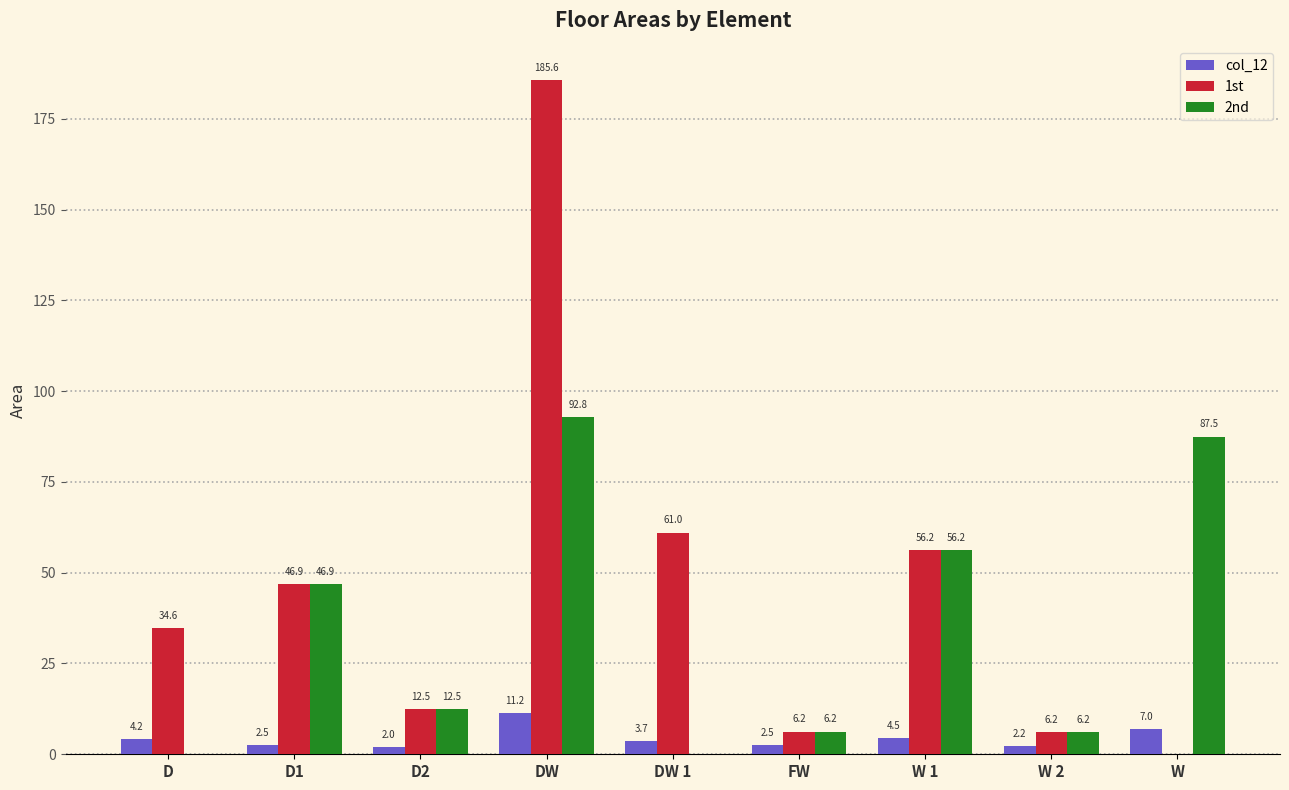

What is the maximum value for 1st?

185.6